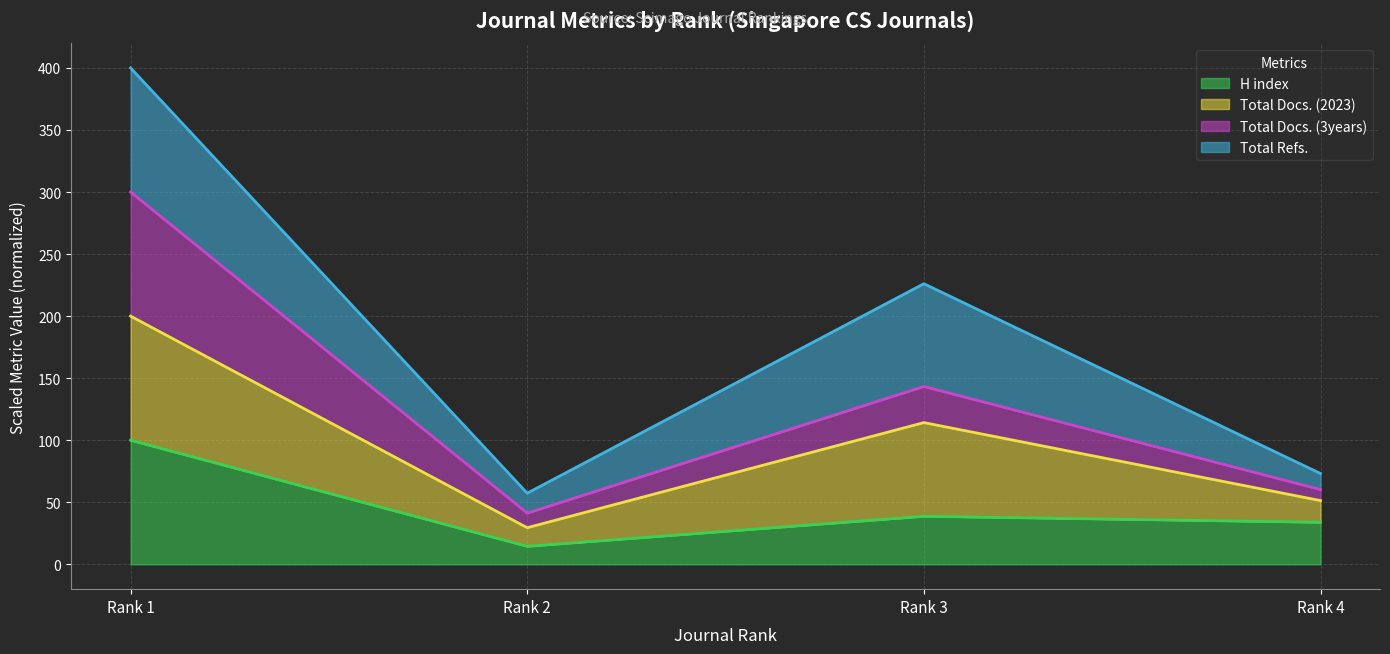

True or false: H index and Total Docs. (3years) cross at least once.

False